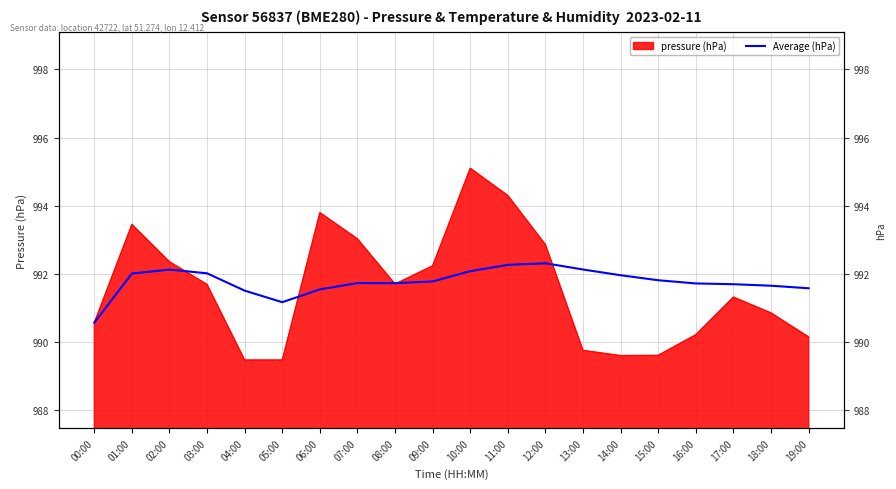

Is it true that the value at 04:00 is 523.0?

False